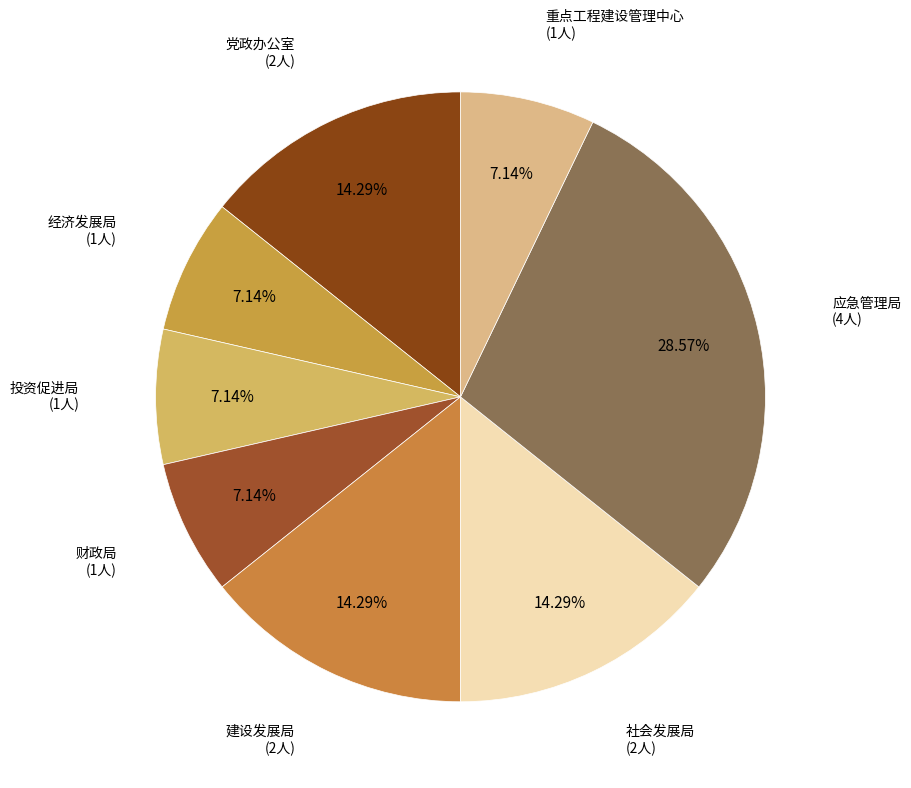

To the nearest percent, what is the average slice percentage?

12%